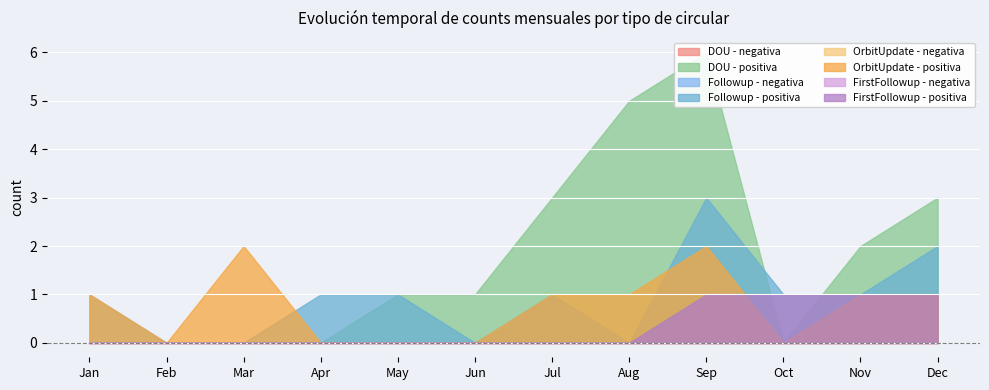

At which category does the chart reach its minimum across all series?

Jan